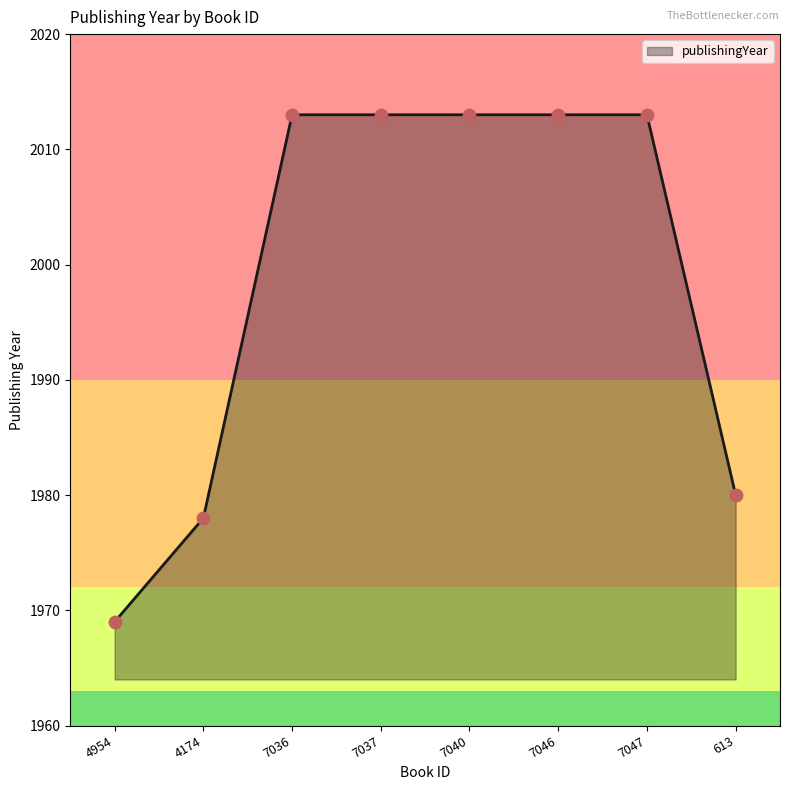

What is the change in value from 4174 to 613?

+2